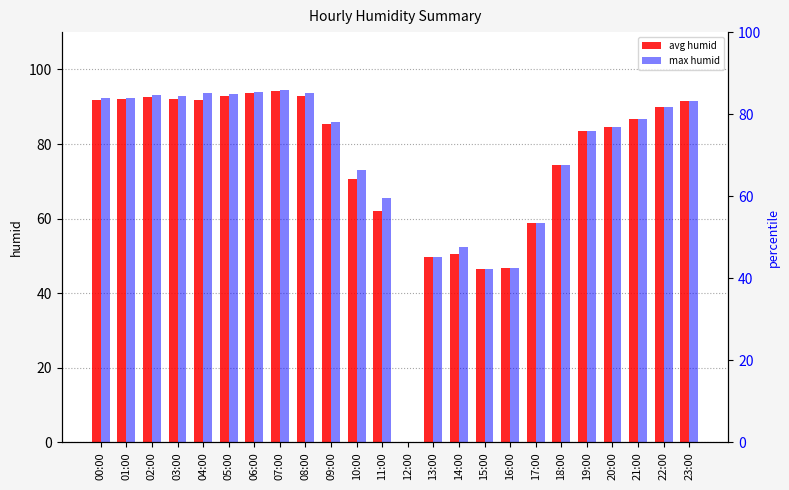

What is the label of the 11th bar from the left?

10:00